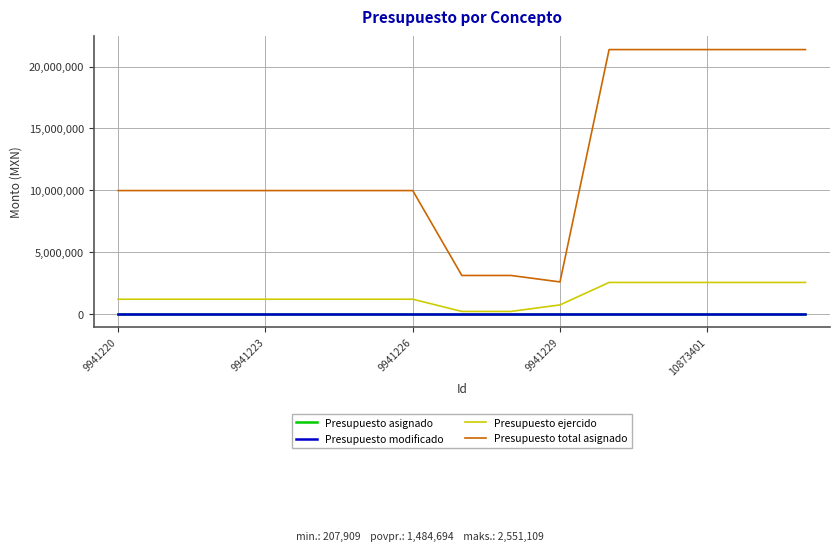

True or false: Presupuesto modificado has more than 0 points higher than both neighbors.

False